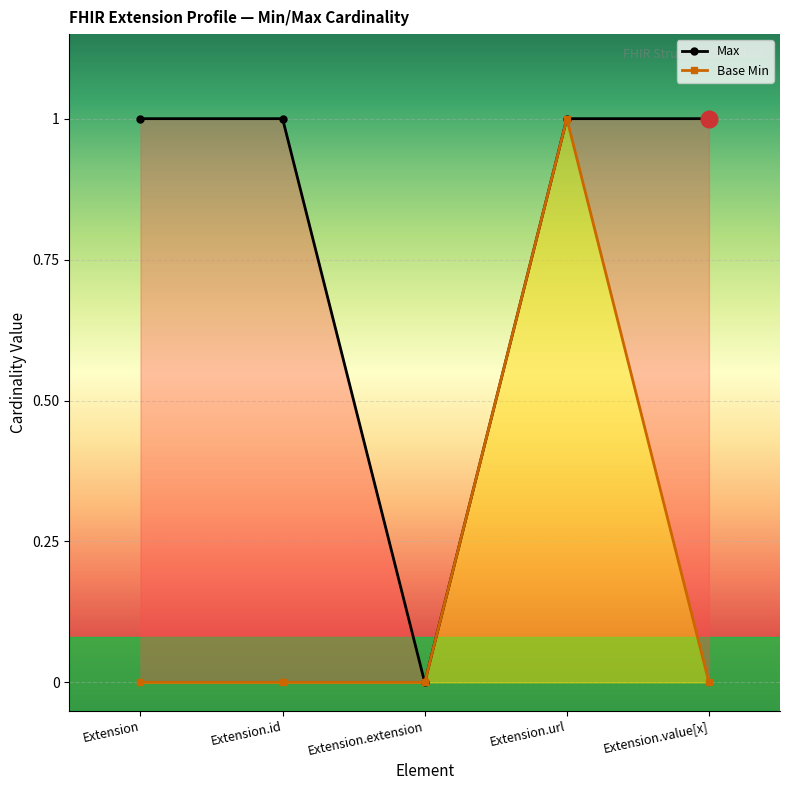

Is it true that Base Min equals 0 at Extension.value[x]?

True